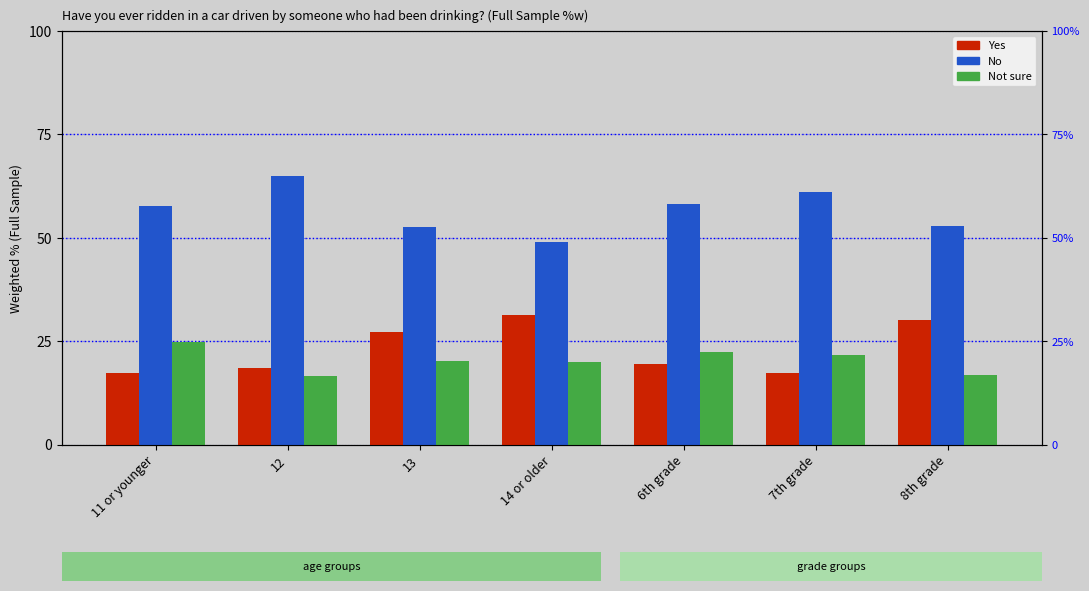

Which series has the largest total across all categories?

No